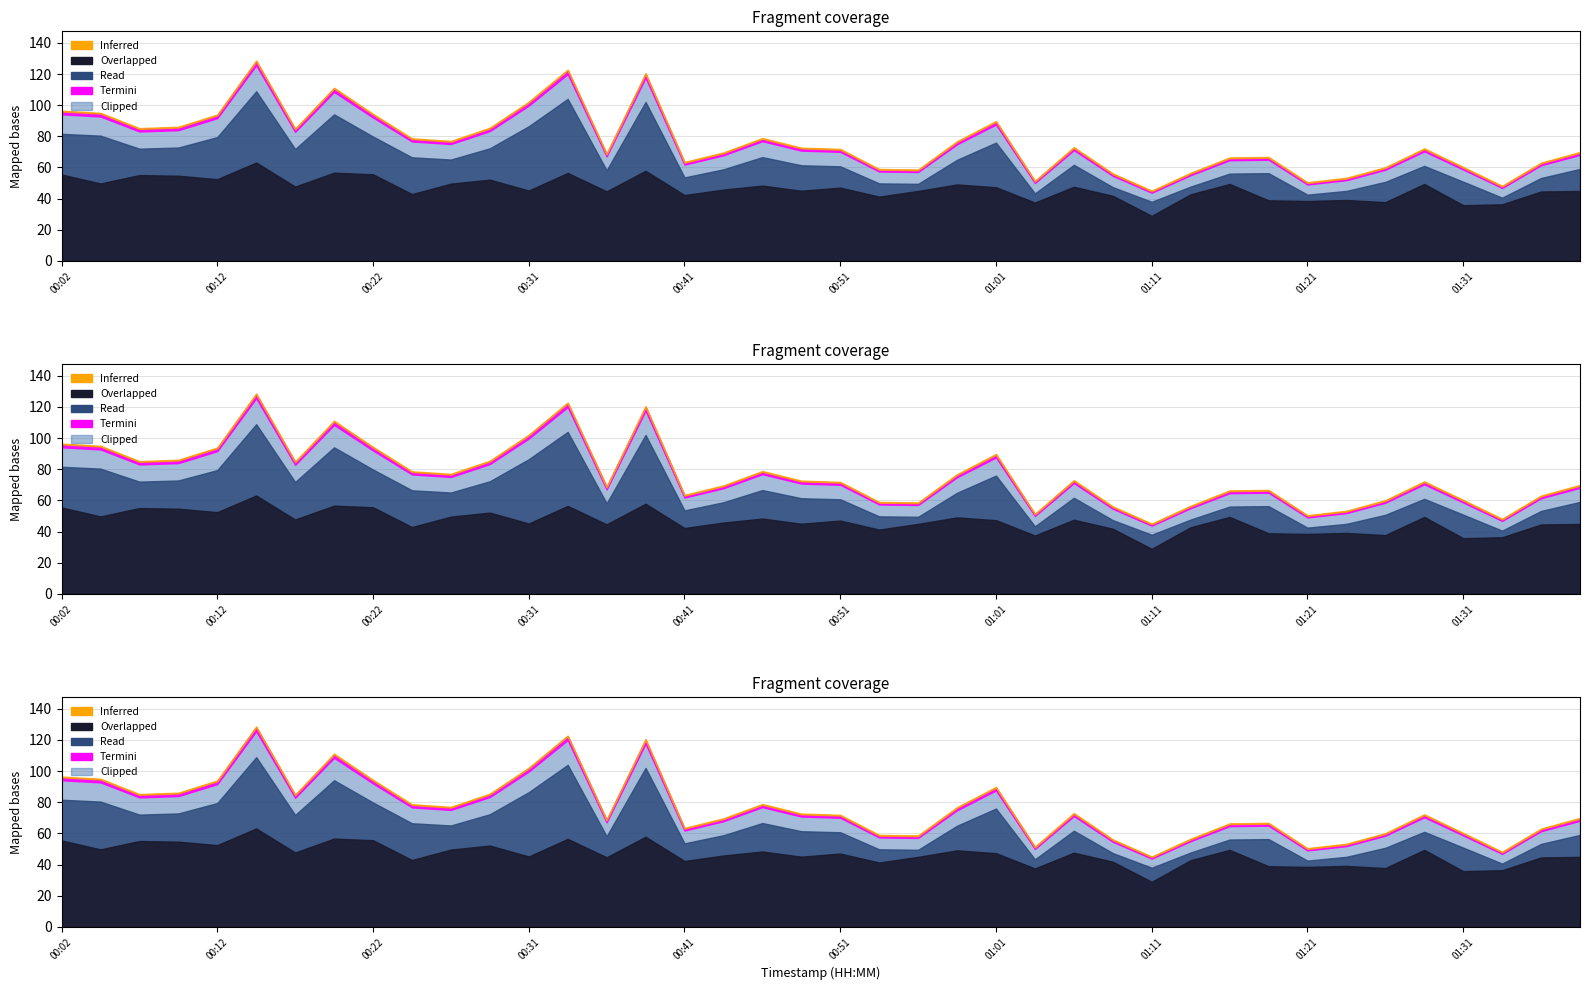

What is the sum of the P1 values at 01:04 and 00:09?

136.7